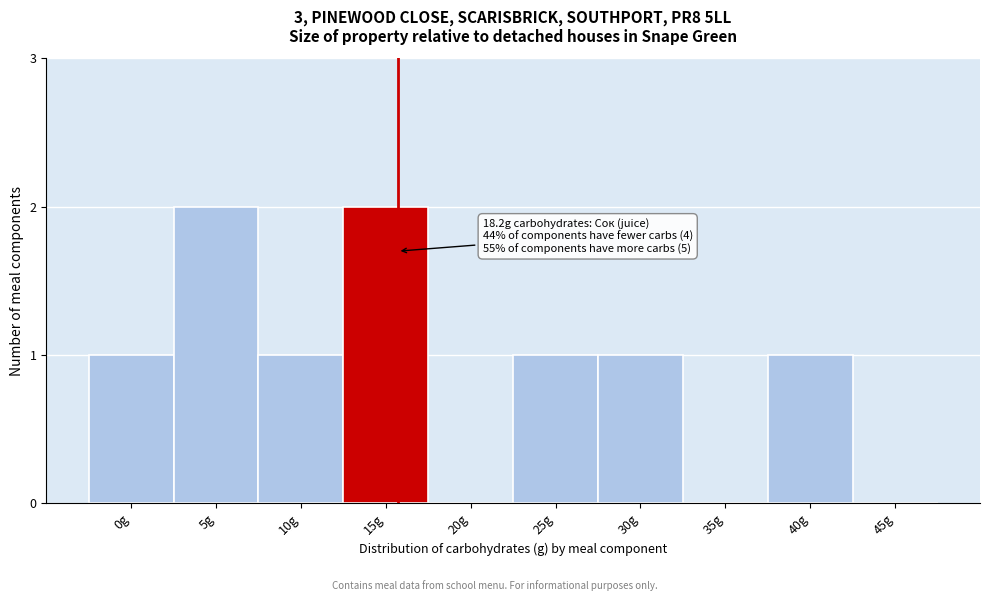

Reading left to right, list all the values displayed in this chart.

0g=1	5g=2	10g=1	15g=2	20g=0	25g=1	30g=1	35g=0	40g=1	45g=0